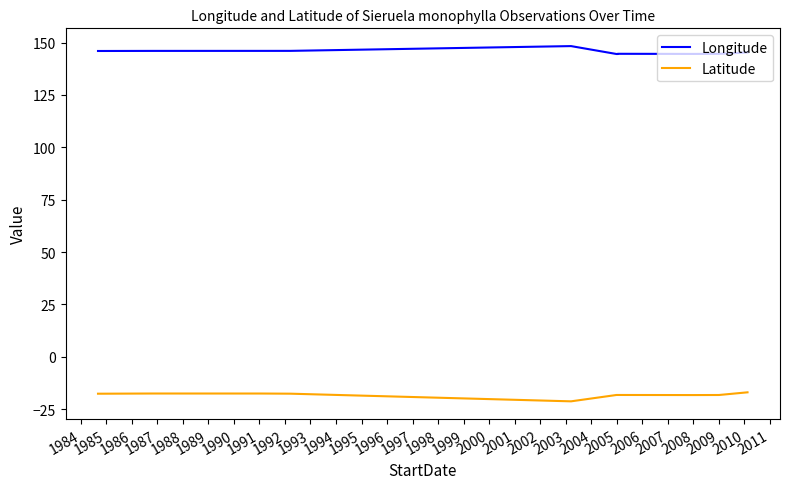

What is the maximum value shown in the chart?

148.3